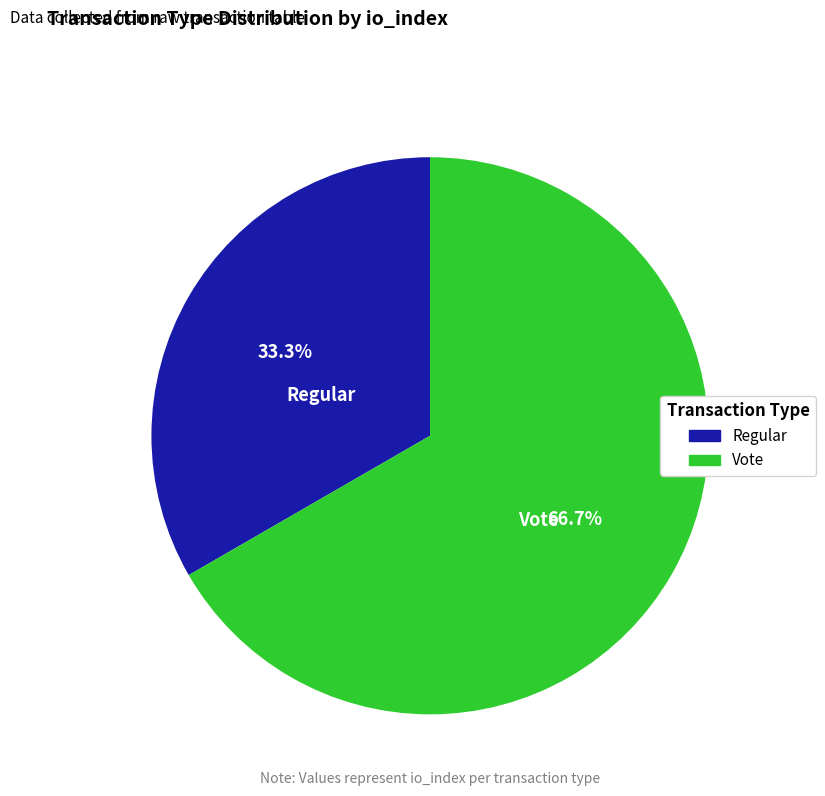

What is the largest slice in the pie chart?

Vote